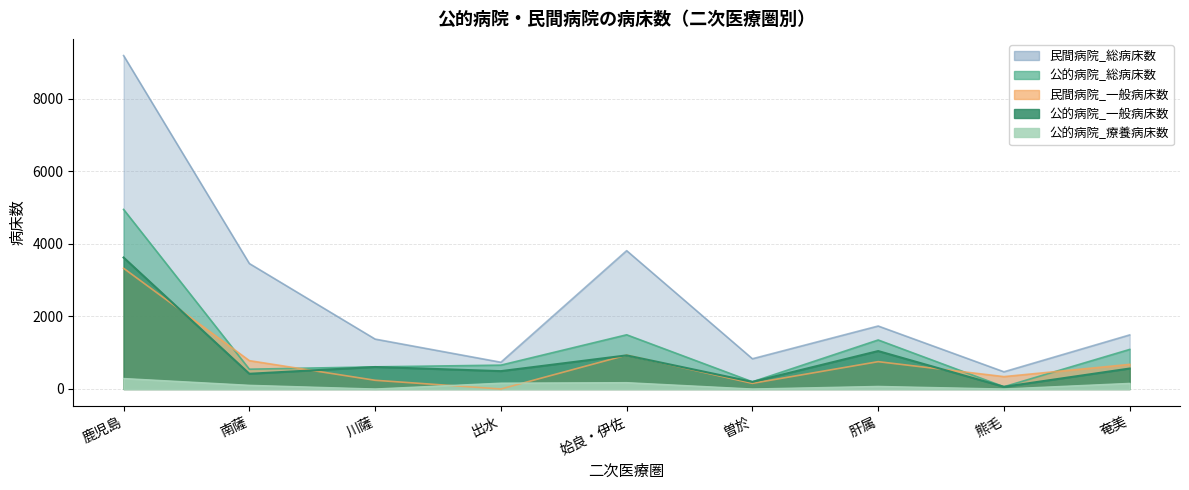

Rank the series by their maximum value, from highest to lowest.

民間病院_総病床数, 公的病院_総病床数, 公的病院_一般病床数, 民間病院_一般病床数, 公的病院_療養病床数